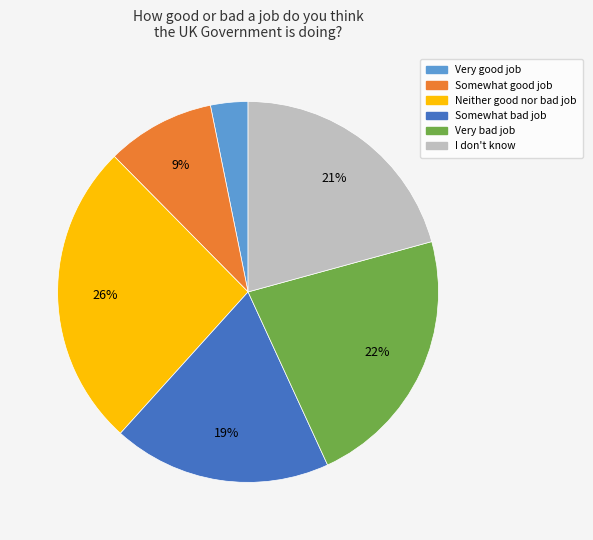

Rank the categories by value from lowest to highest.

Very good job, Somewhat good job, Somewhat bad job, I don't know, Very bad job, Neither good nor bad job